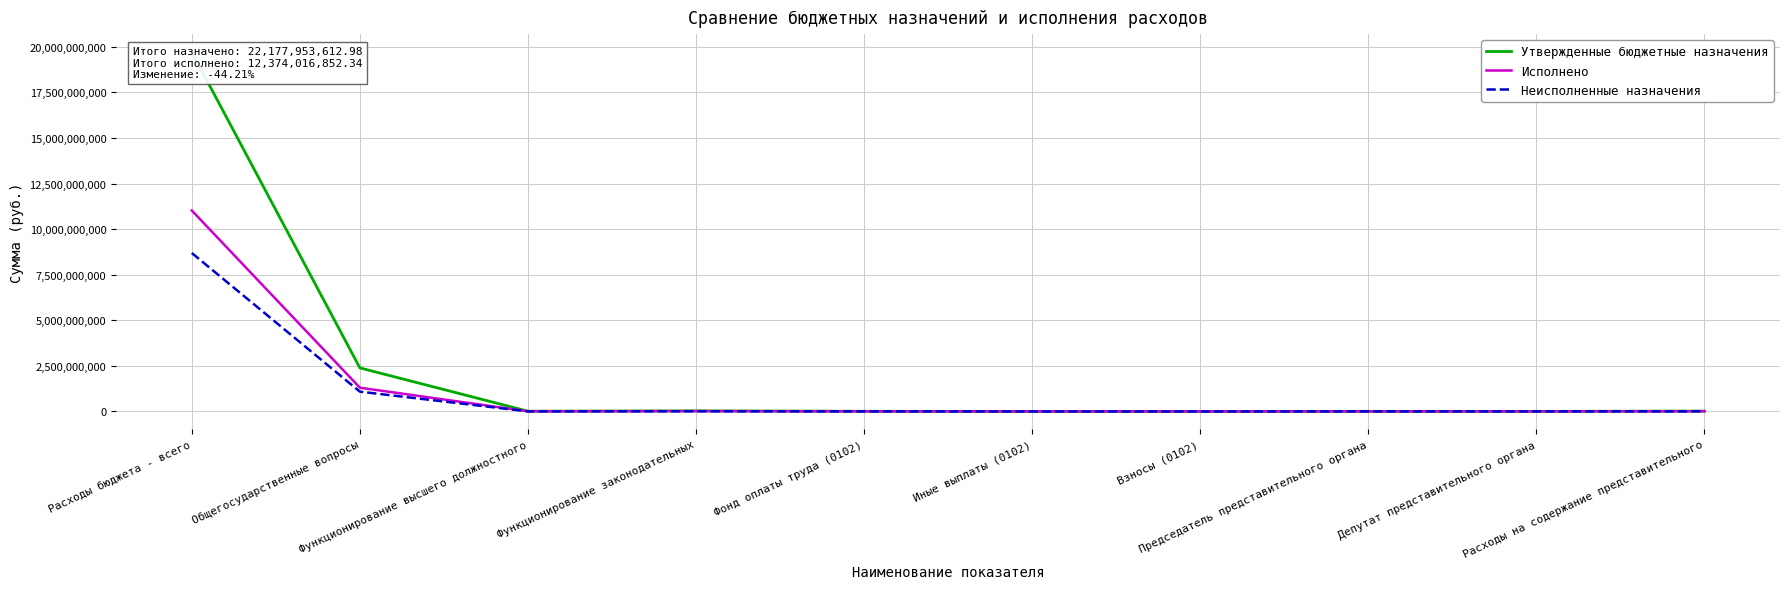

Where is Неисполненные назначения nearest to the value 4344371883?

Общегосударственные вопросы